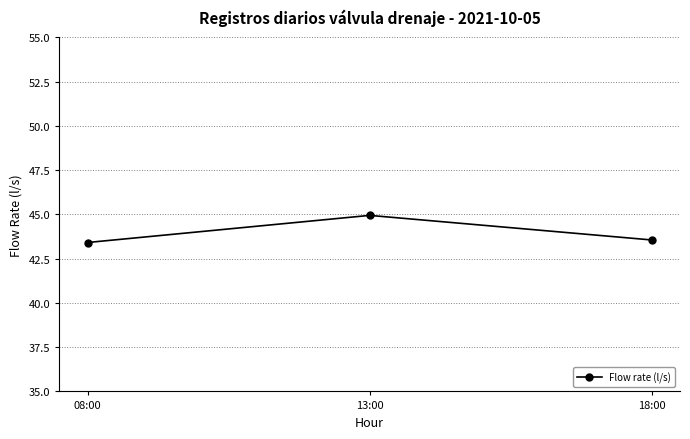

The value at 13:00 is 77.1. True or false?

False